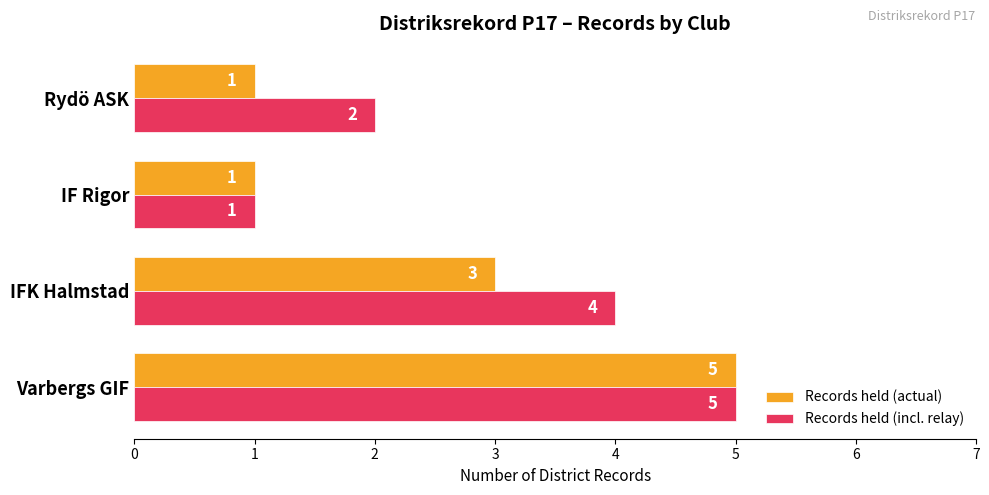

At which category is the sum across all series the highest?

Varbergs GIF